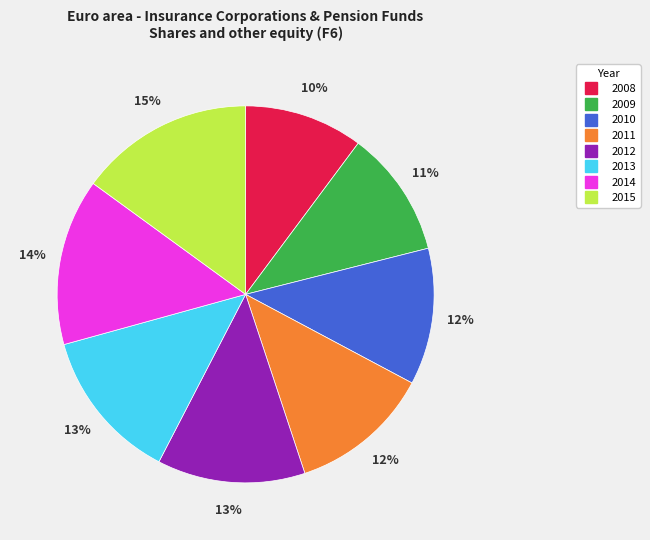

To the nearest percent, what portion does 2012 represent?

13%